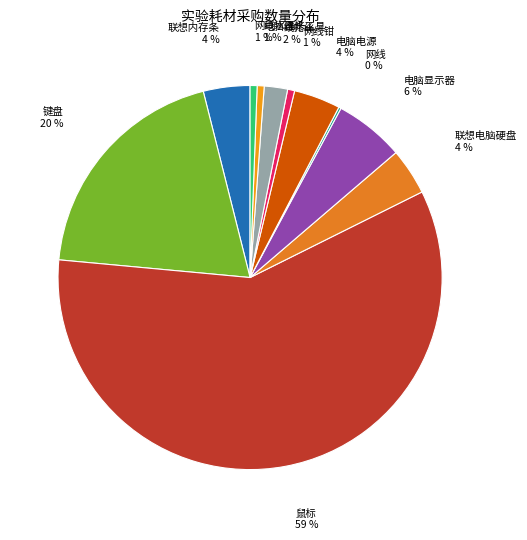

Do 鼠标 and 联想内存条 together represent more than half of the pie?

Yes